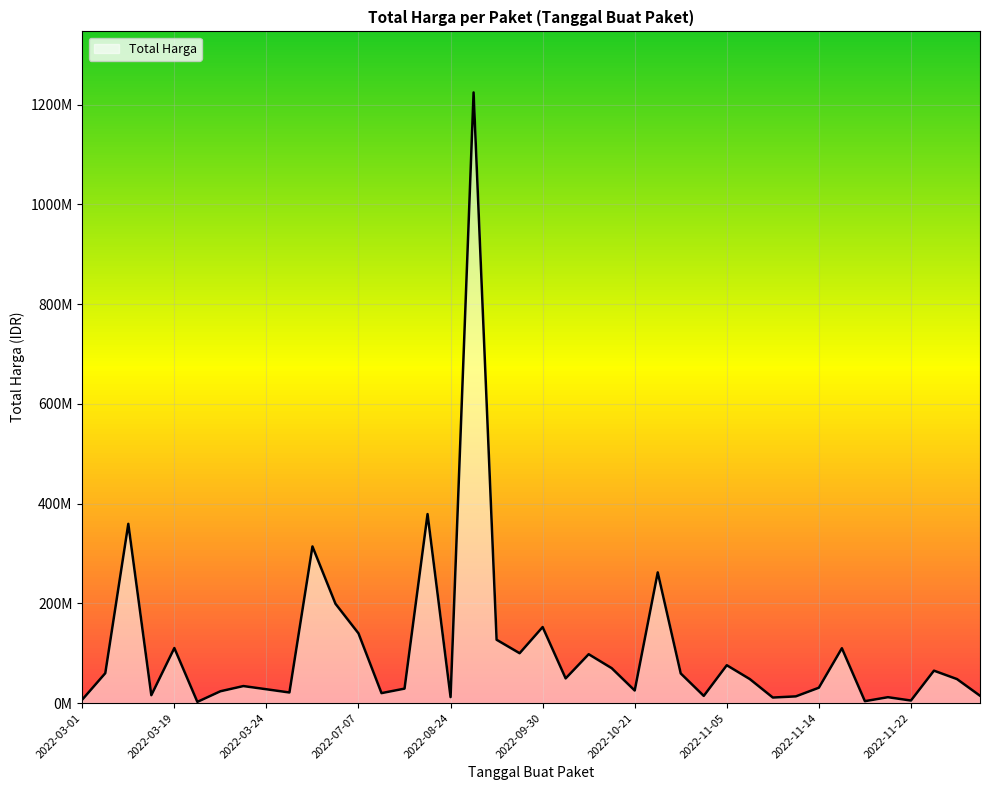

What is the average value?

109389879